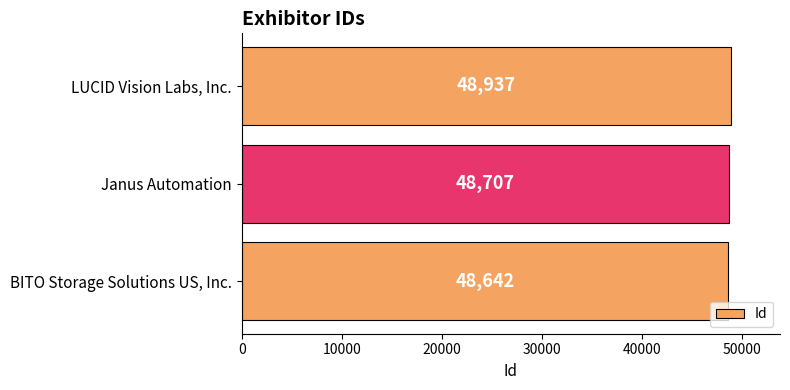

Reading top to bottom, extract all data points from this chart.

LUCID Vision Labs, Inc.=48937	Janus Automation=48707	BITO Storage Solutions US, Inc.=48642